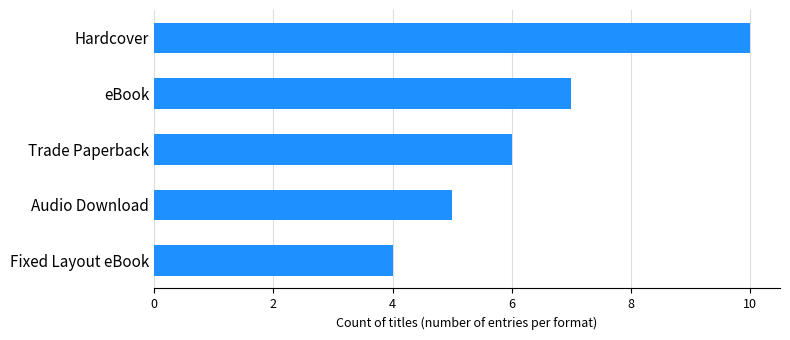

The value at Fixed Layout eBook is 6. True or false?

False